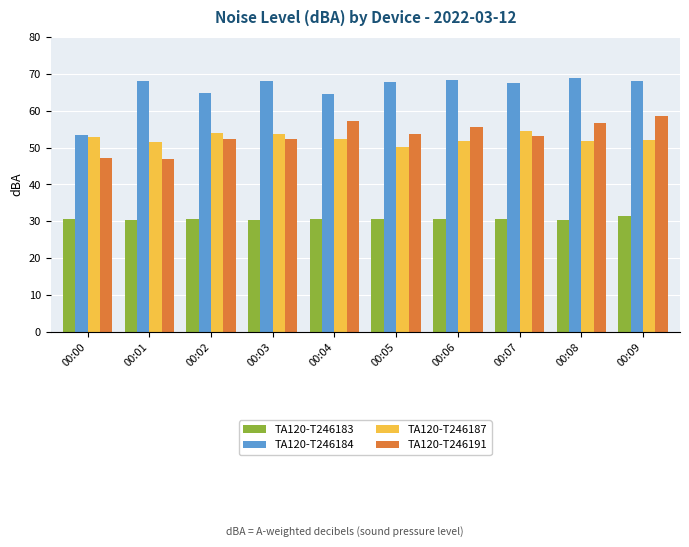

Is it true that TA120-T246191 equals 14.3 at 00:02?

False